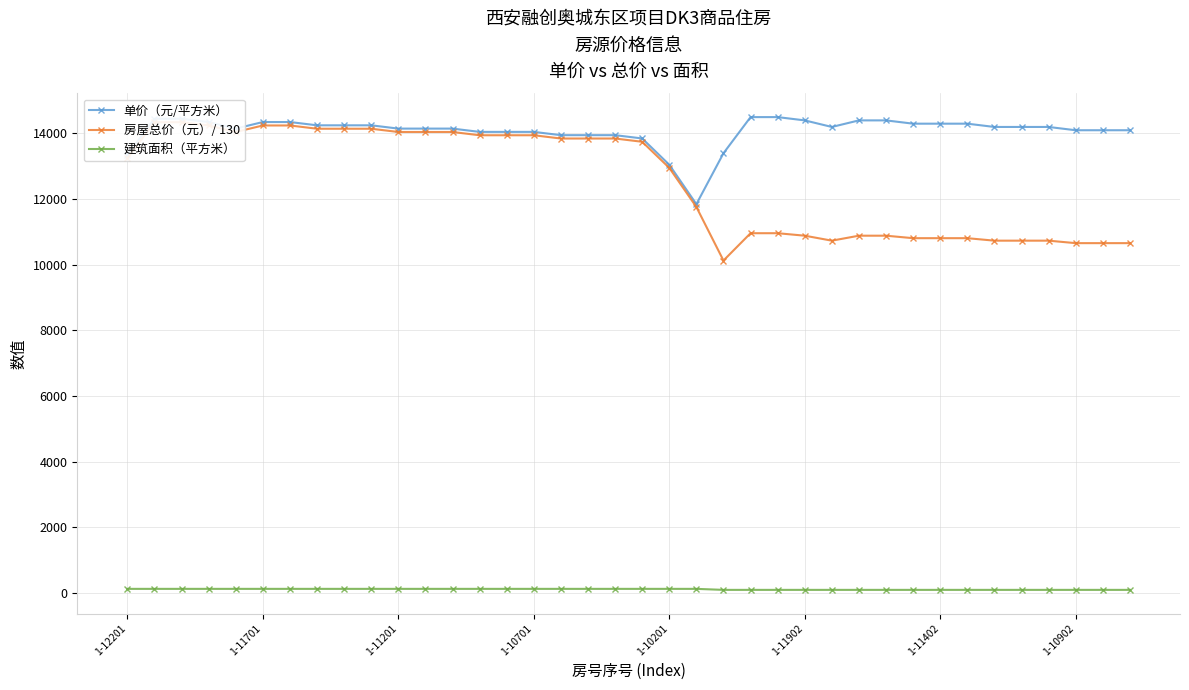

Does the chart have visible grid lines?

Yes